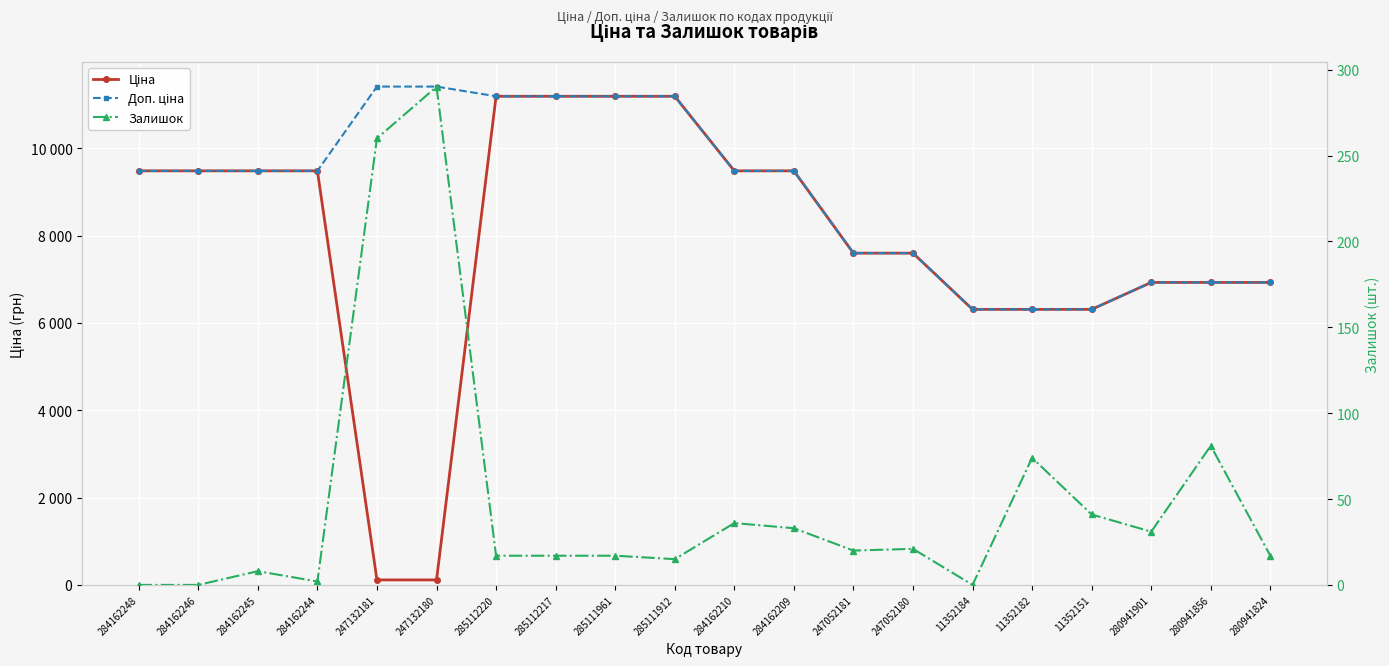

Reading left to right, what are all the values shown in this chart?

Ціна: 284162248=9480.1	284162246=9480.1	284162245=9480.1	284162244=9480.1	247132181=114.1	247132180=114.1	285112220=11188.2	285112217=11188.2	285111961=11188.2	285111912=11188.2	284162210=9480.1	284162209=9480.1	247052181=7596.5	247052180=7596.5	11352184=6308.8	11352182=6308.8	11352151=6308.8	280941901=6925.7	280941856=6925.7	280941824=6925.7
Доп. ціна: 284162248=9480.1	284162246=9480.1	284162245=9480.1	284162244=9480.1	247132181=11410.0	247132180=11410.0	285112220=11188.2	285112217=11188.2	285111961=11188.2	285111912=11188.2	284162210=9480.1	284162209=9480.1	247052181=7596.5	247052180=7596.5	11352184=6308.8	11352182=6308.8	11352151=6308.8	280941901=6925.7	280941856=6925.7	280941824=6925.7
Залишок: 284162248=0.0	284162246=0.0	284162245=8.0	284162244=2.0	247132181=260.0	247132180=290.0	285112220=17.0	285112217=17.0	285111961=17.0	285111912=15.0	284162210=36.0	284162209=33.0	247052181=20.0	247052180=21.0	11352184=0.0	11352182=74.0	11352151=41.0	280941901=31.0	280941856=81.0	280941824=17.0